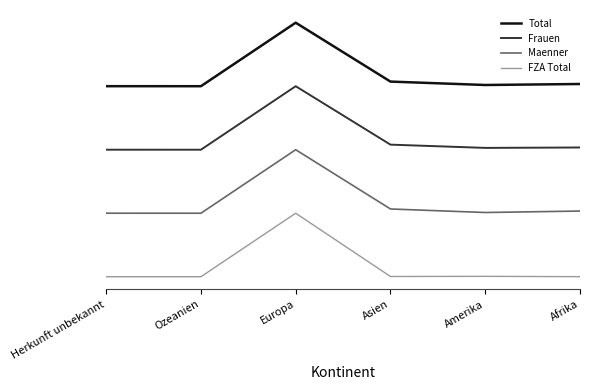

True or false: Total has more than 1 interior local peaks.

False